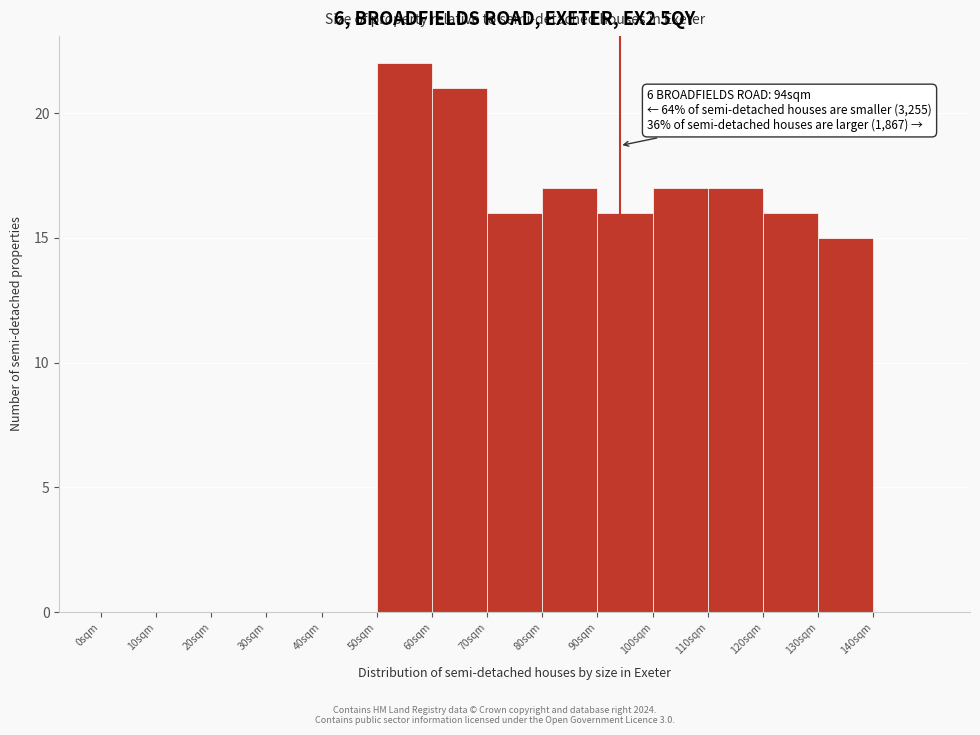

Over which range of the x-axis is the bar tallest?

50 to 60